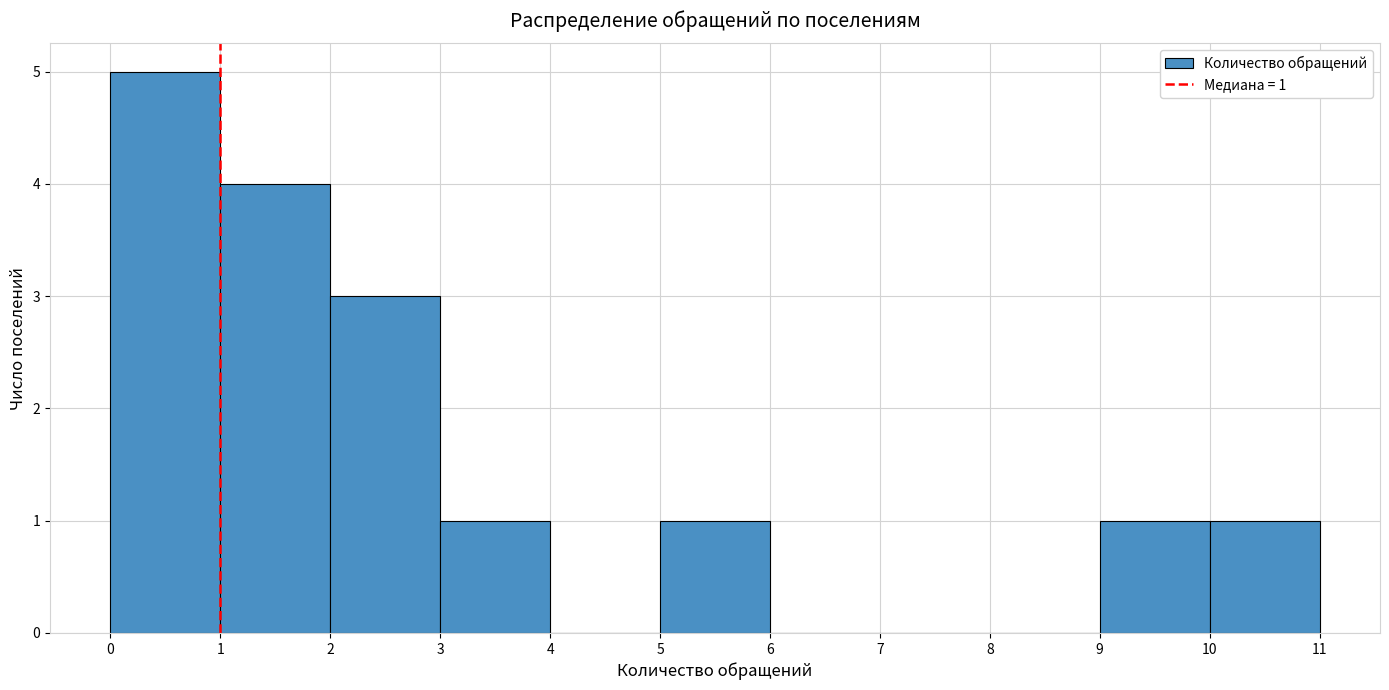

Which range on the x-axis has the tallest bar?

0 to 1